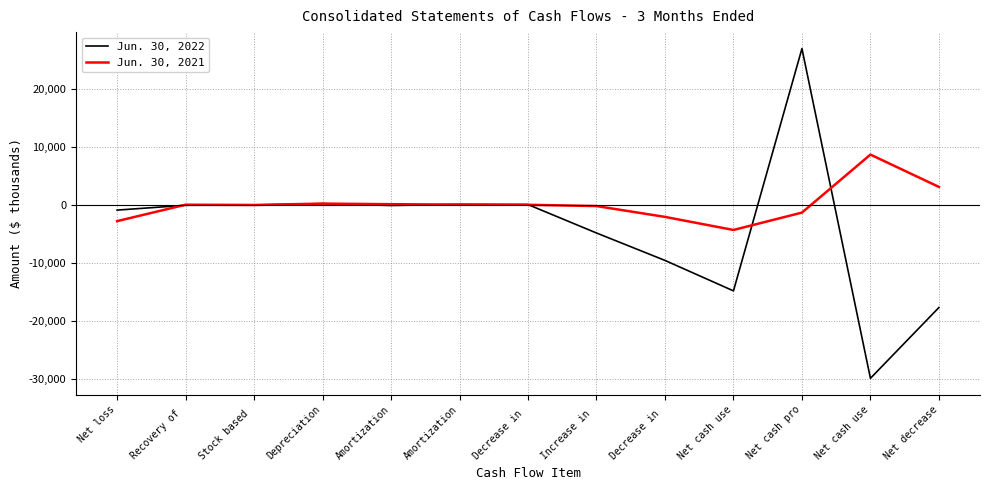

Rank the series by their maximum value, from lowest to highest.

Jun. 30, 2021, Jun. 30, 2022